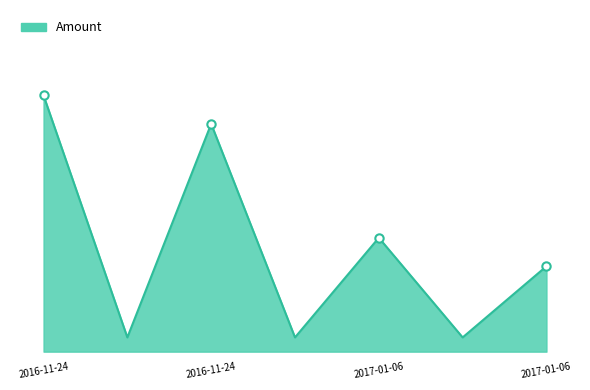

Reading right to left, what are all the values shown in this chart?

3	4	8	9